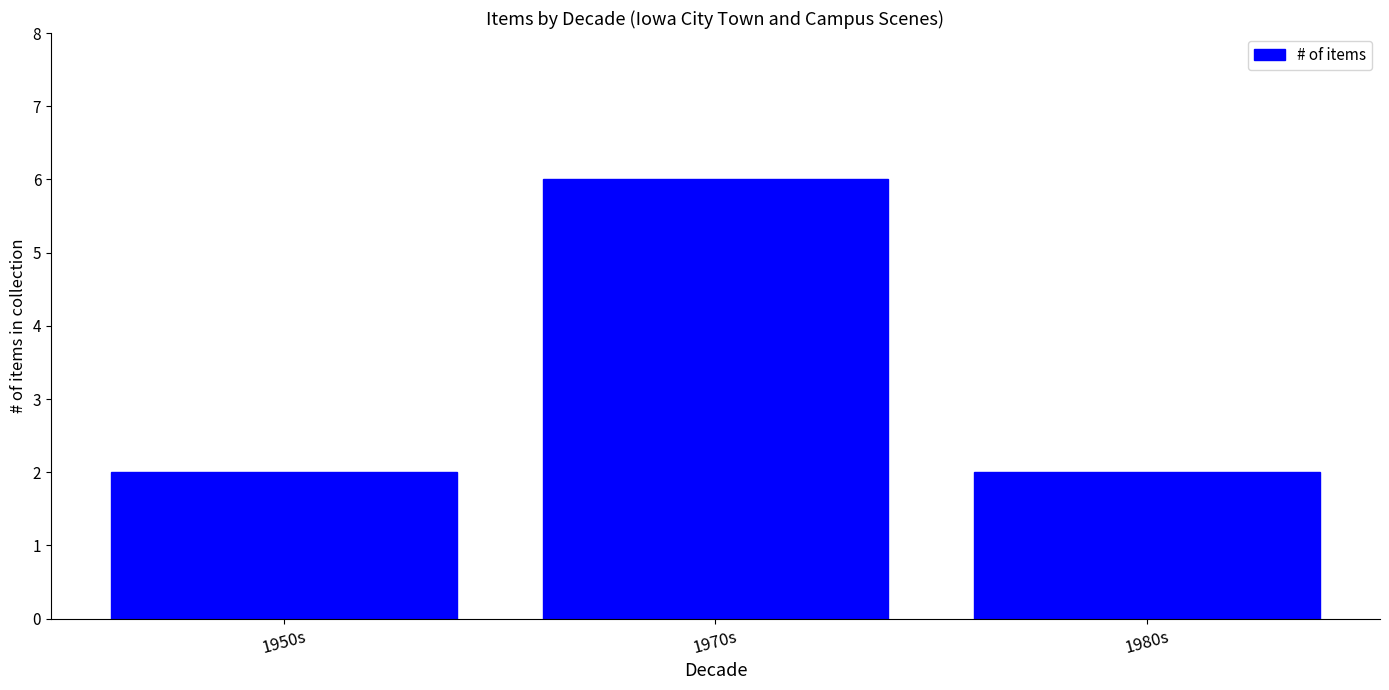

What is the ratio of the value at 1980s to the value at 1950s?

1.0